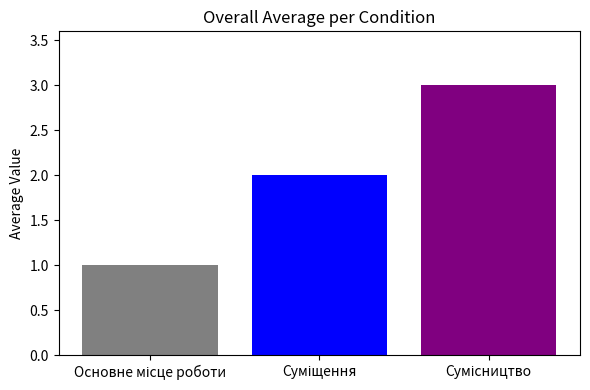

How many series are shown in this chart?

1